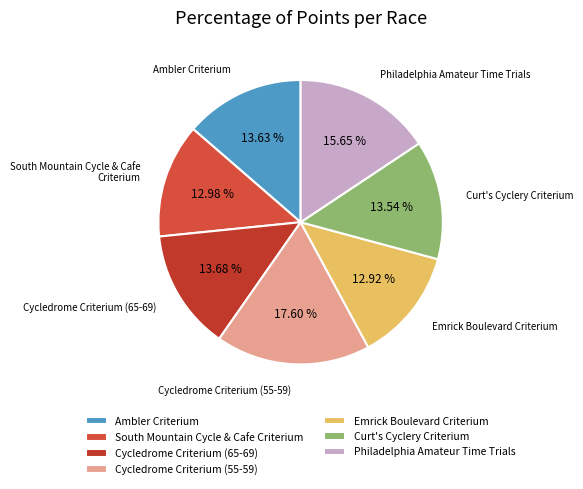

Is Philadelphia Amateur Time Trials the majority of the pie?

No